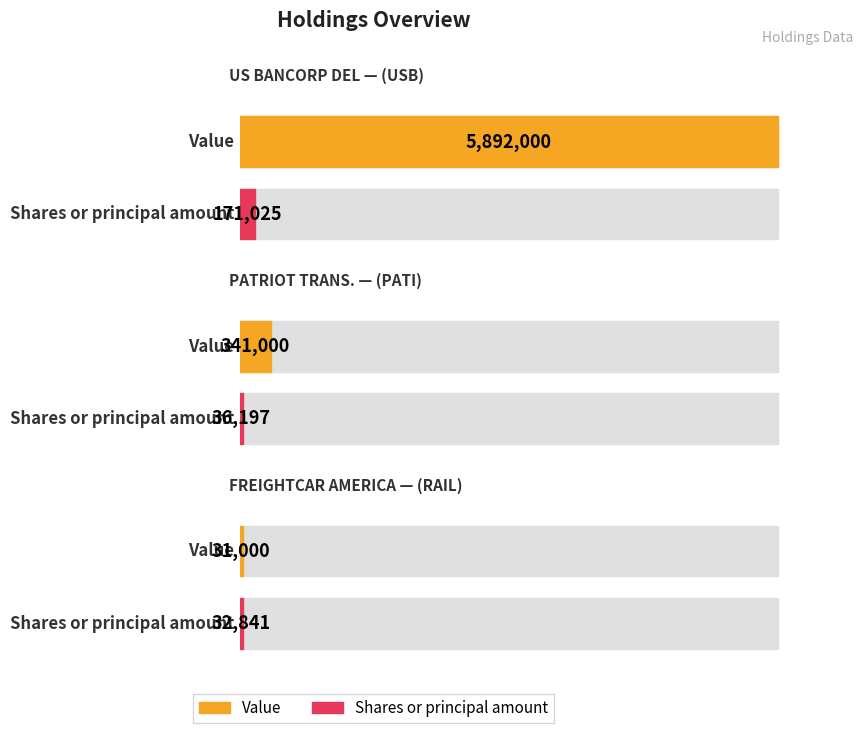

What is the average value of the Shares or principal amount series?

80021